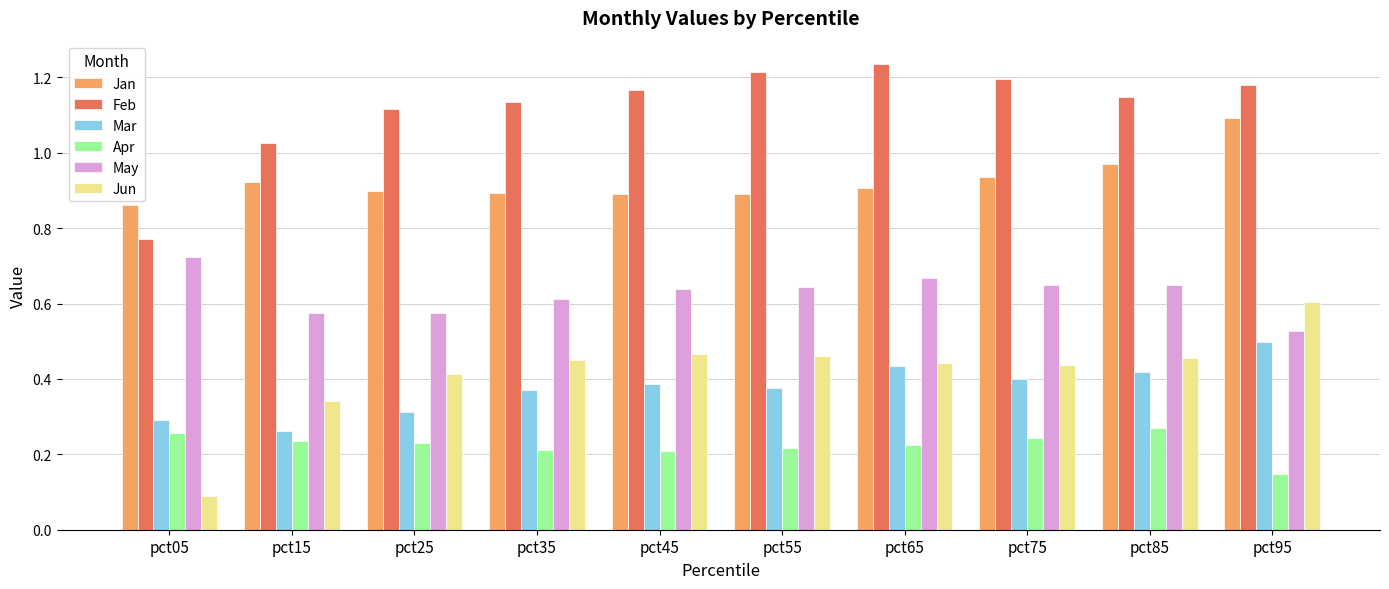

What is the sum of all Feb values?

11.2